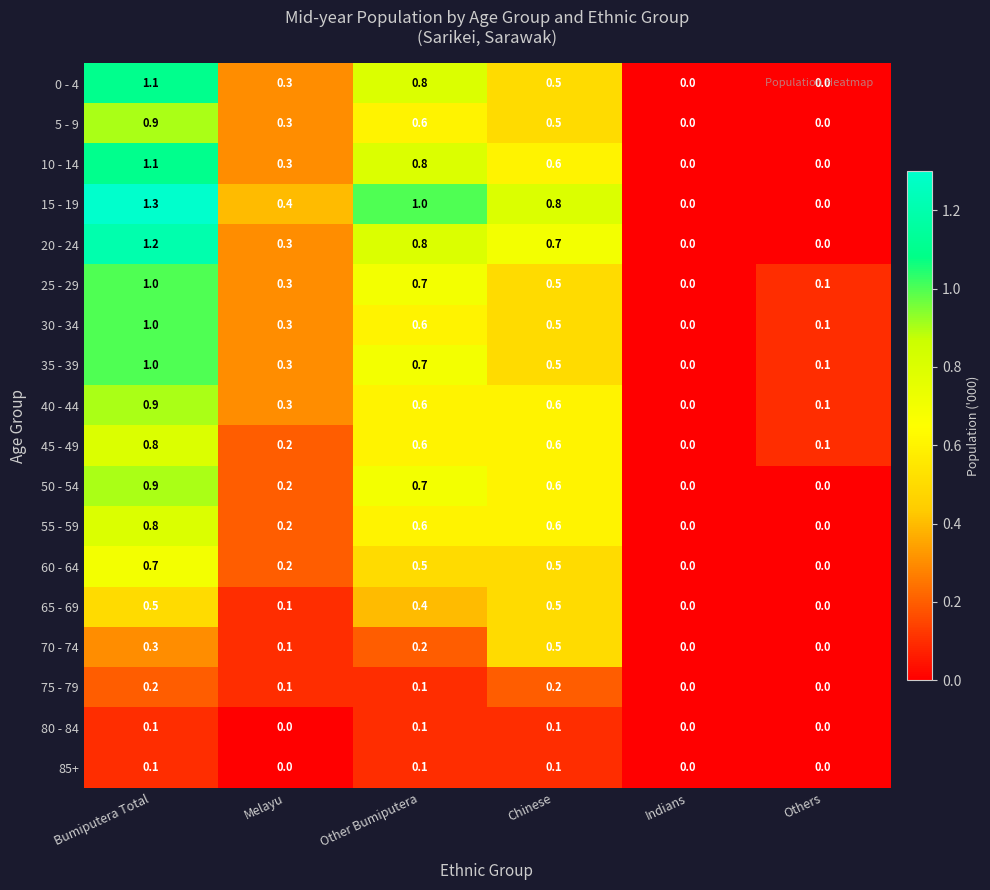

Which series has the widest spread of values?

15 - 19